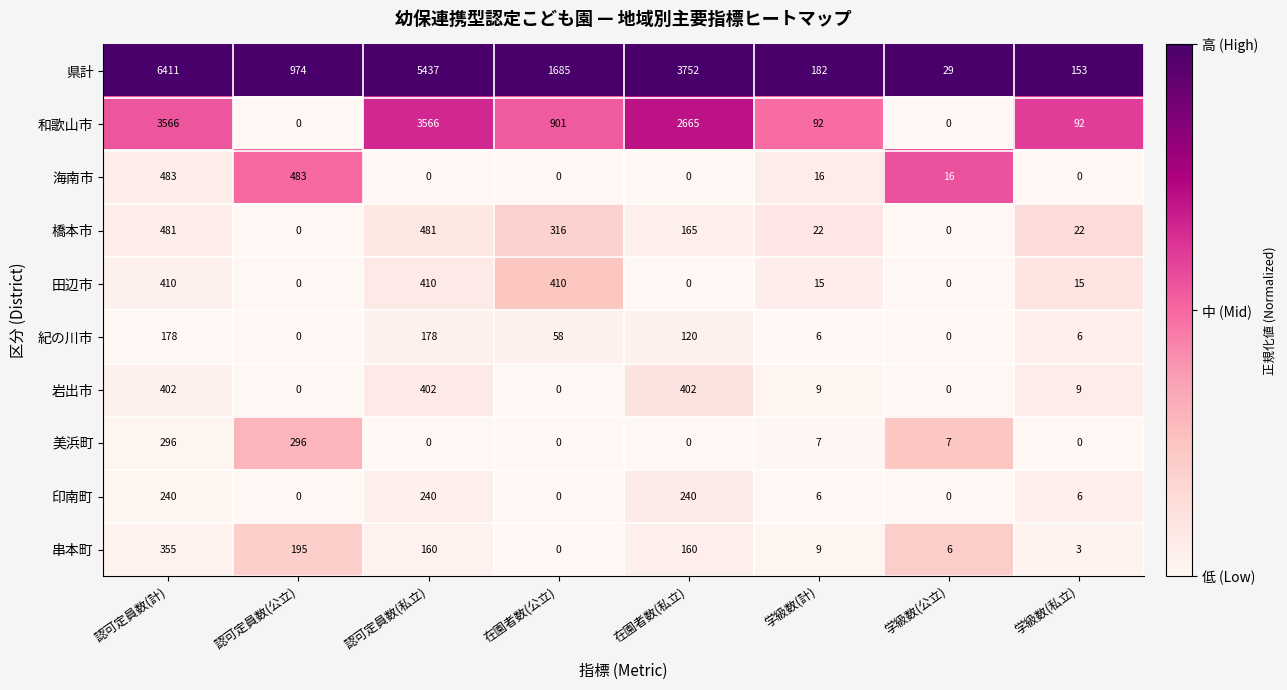

List the series in order of their peak value, highest first.

県計, 和歌山市, 海南市, 橋本市, 田辺市, 岩出市, 串本町, 美浜町, 印南町, 紀の川市